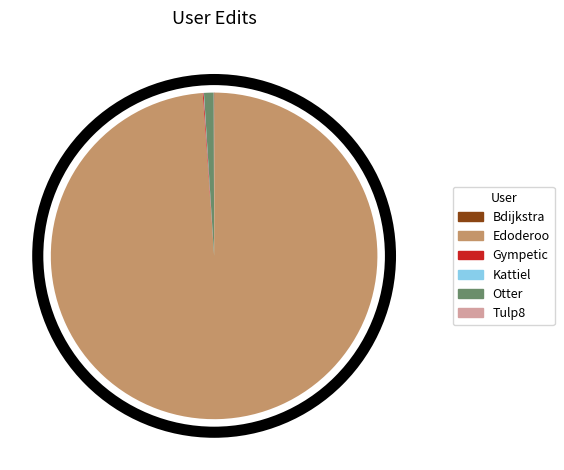

Is there any slice that represents more than half of the pie?

Yes